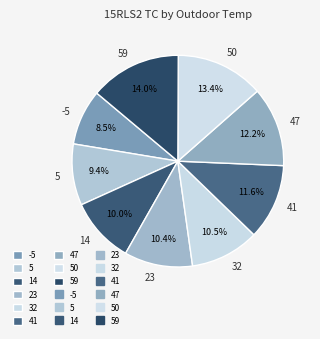

How much of the chart is everything except 50?

86.6%